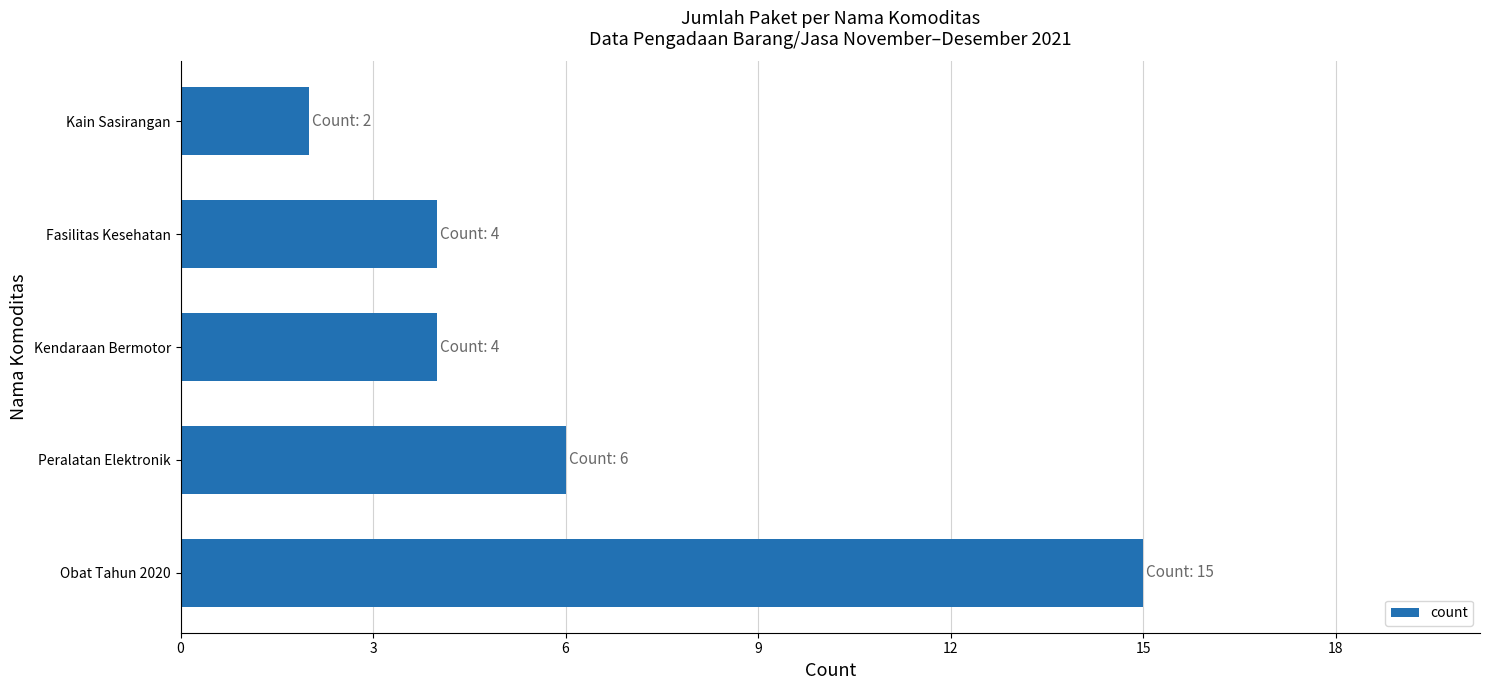

True or false: the data shows 6 at Peralatan Elektronik.

True